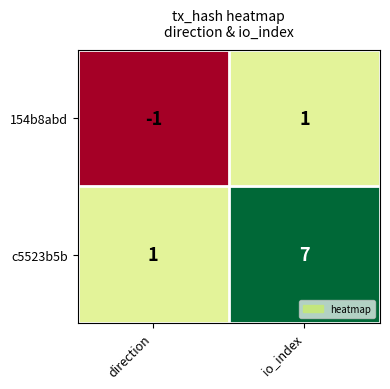

Count the number of data series in this chart.

2